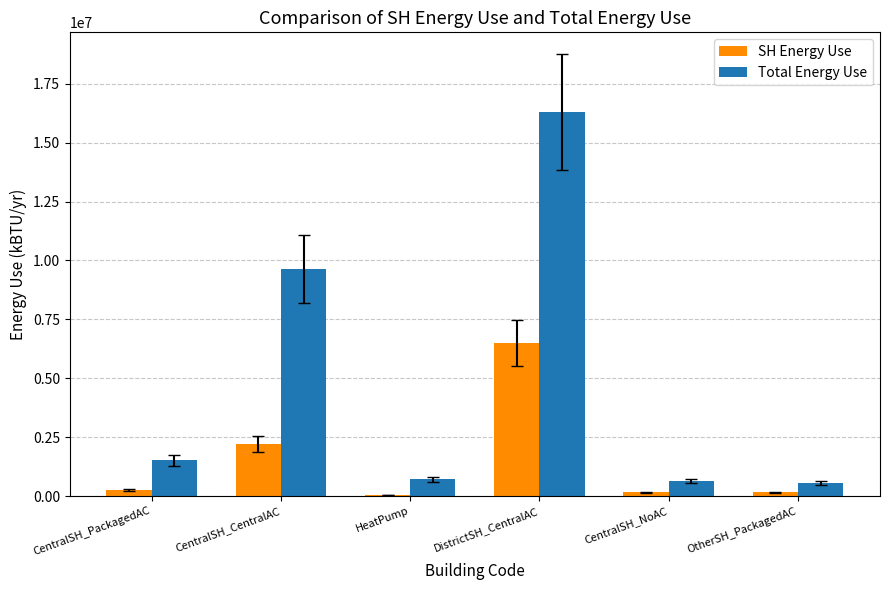

What is the sum of all Total Energy Use values?

29371444.8